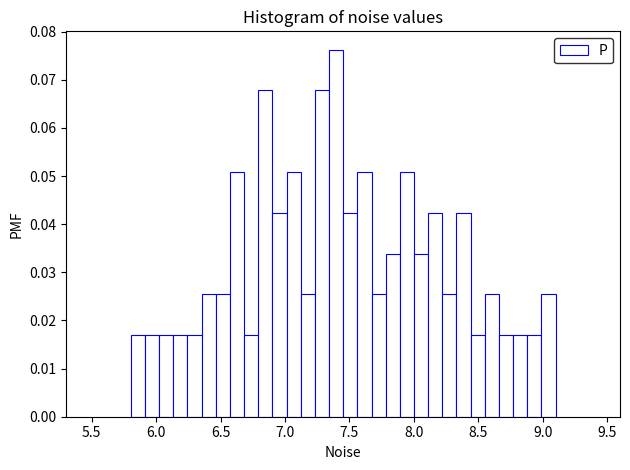

Read against the x-axis, roughly where is the centre of the tallest bar?

7.40